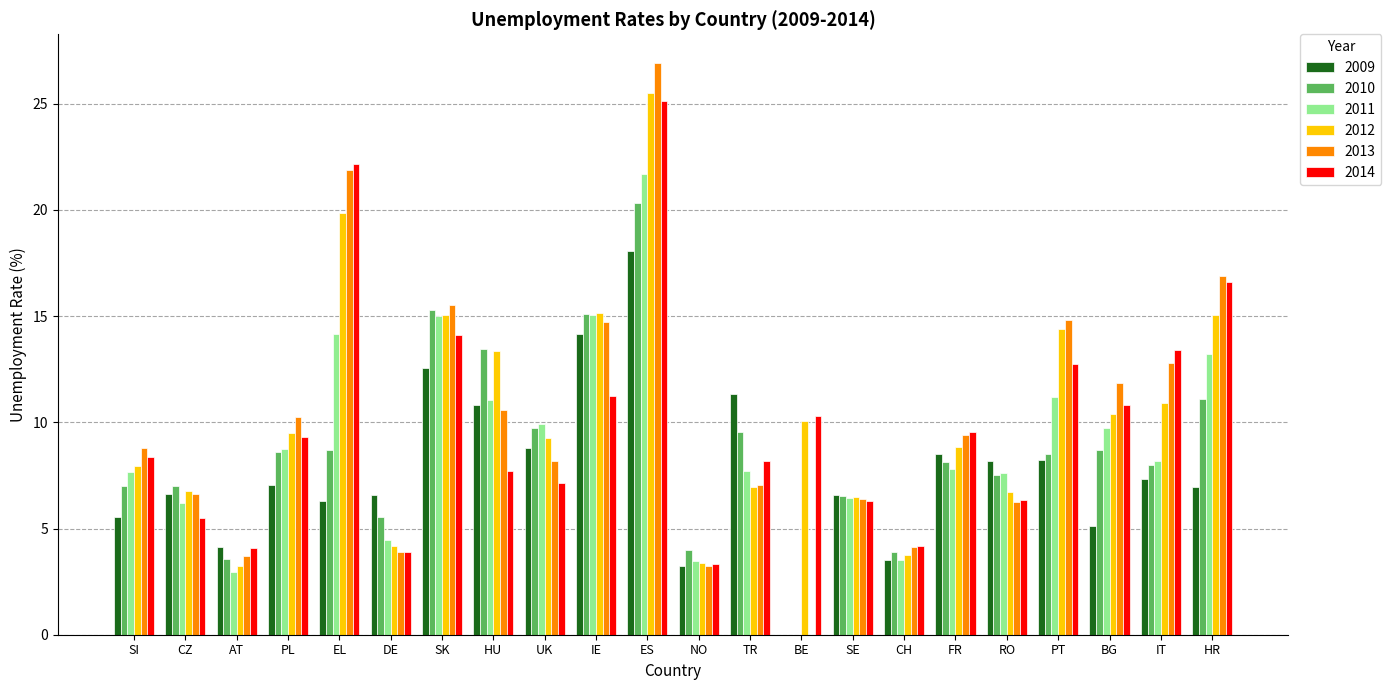

What value does the 2009 series have at SI?

5.5